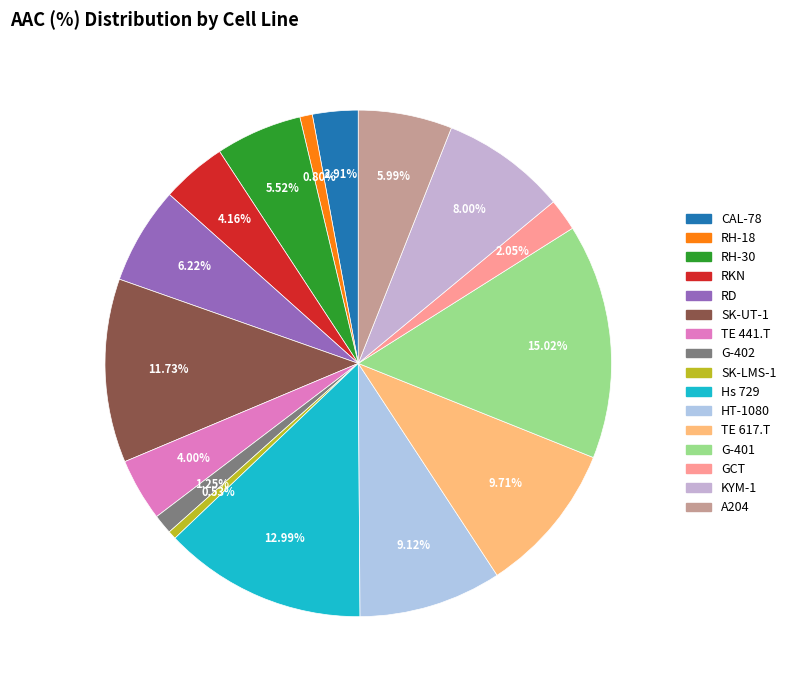

To the nearest percent, what is the difference between the largest and smallest slice percentages?

14%